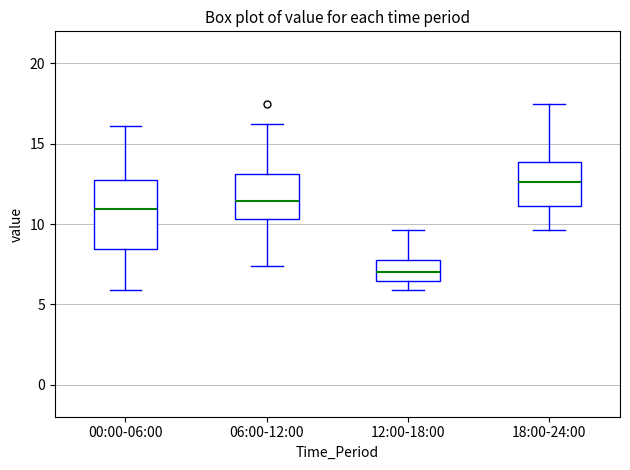

Where does the median line of the box for 18:00-24:00 sit on the y-axis? The values are not printed on the chart, so give them approximately, as read against the axis.

12.5